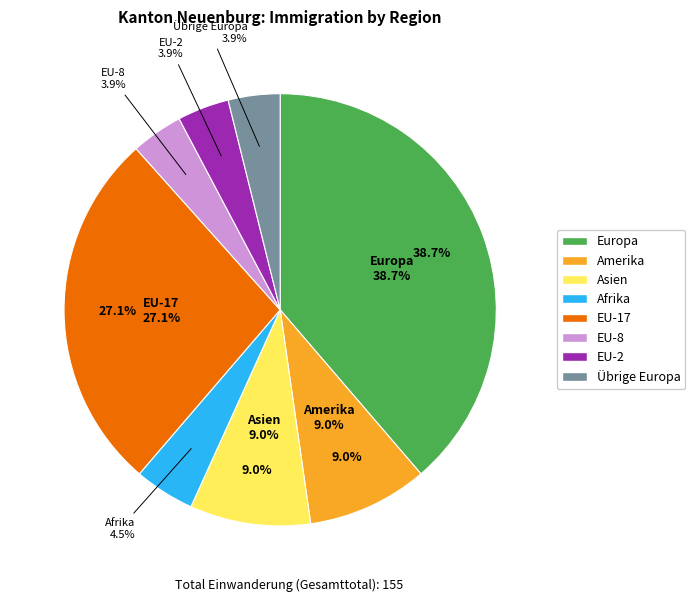

What percentage is NOT represented by EU-2?

96.1%